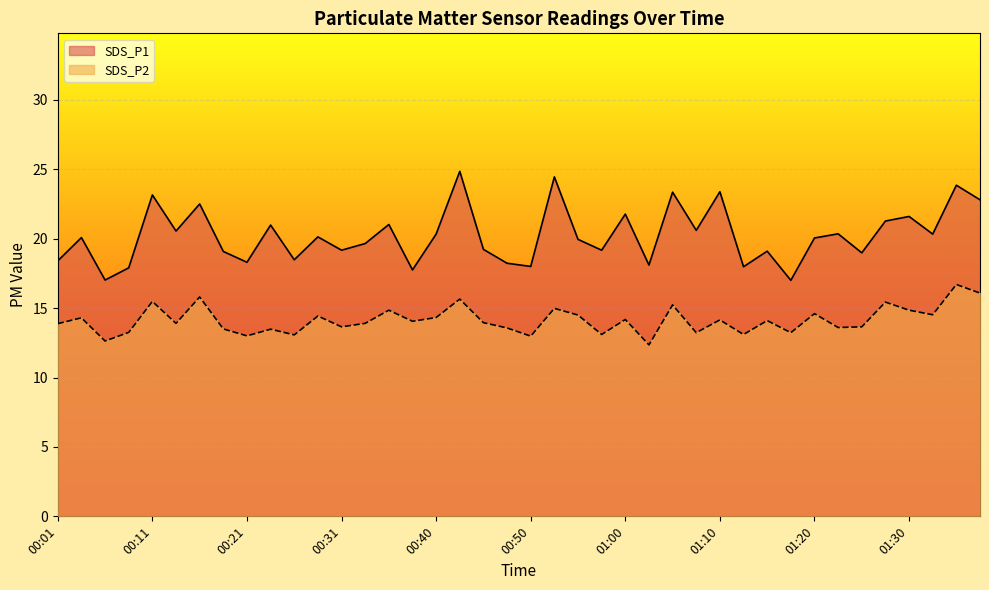

Count the number of data series in this chart.

2